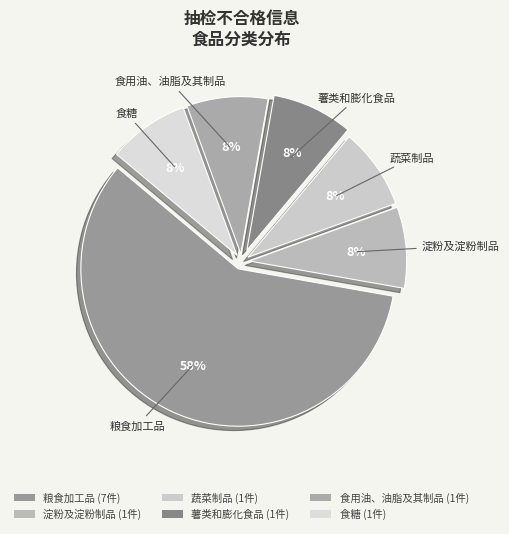

To the nearest percent, what portion does 薯类和膨化食品 represent?

8%